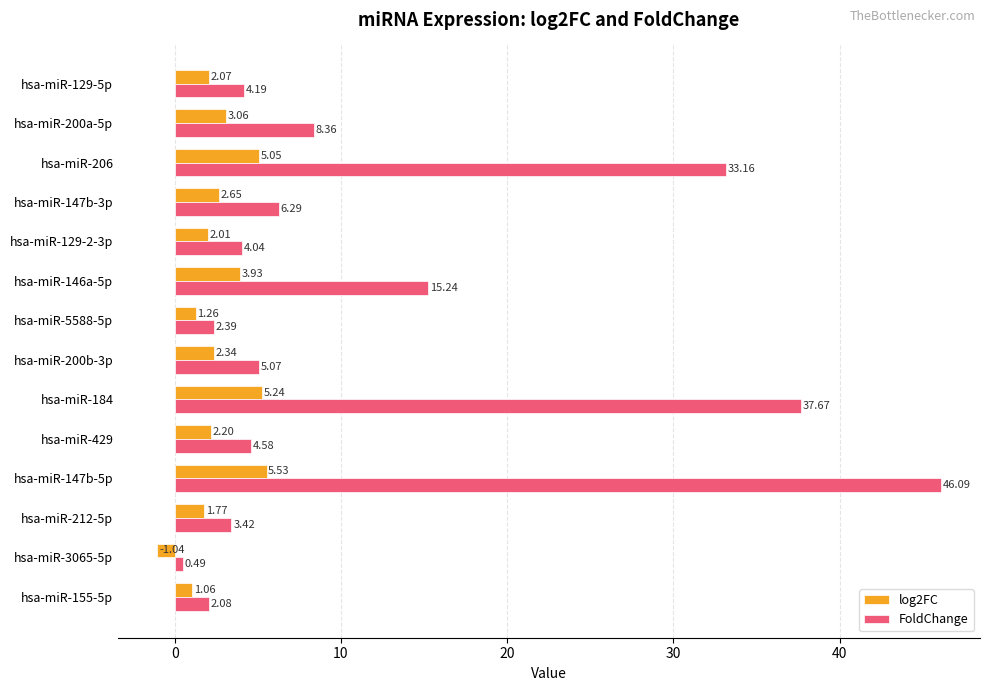

List the labels in order of FoldChange value, largest first.

hsa-miR-147b-5p, hsa-miR-184, hsa-miR-206, hsa-miR-146a-5p, hsa-miR-200a-5p, hsa-miR-147b-3p, hsa-miR-200b-3p, hsa-miR-429, hsa-miR-129-5p, hsa-miR-129-2-3p, hsa-miR-212-5p, hsa-miR-5588-5p, hsa-miR-155-5p, hsa-miR-3065-5p